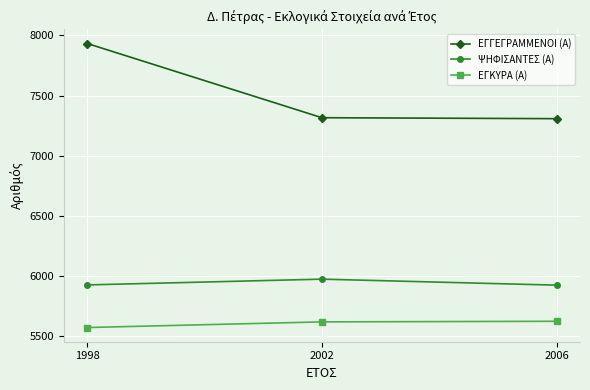

What is the minimum value shown in the chart?

5567